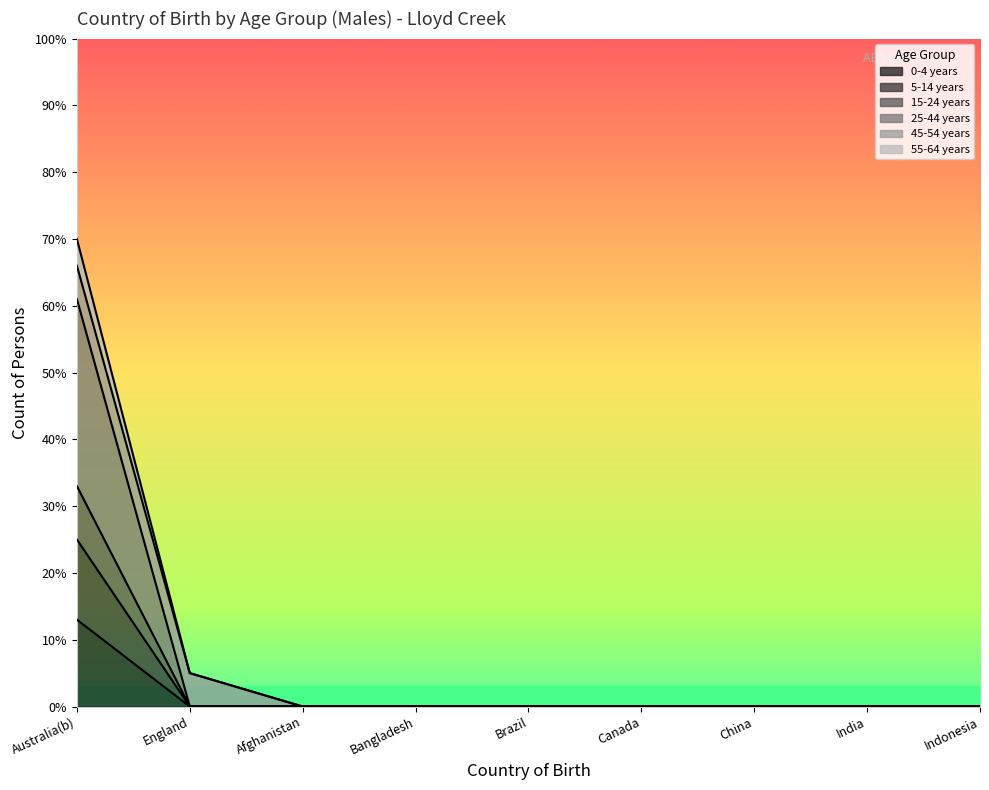

The 0-4 years series shows 0 at India. True or false?

True